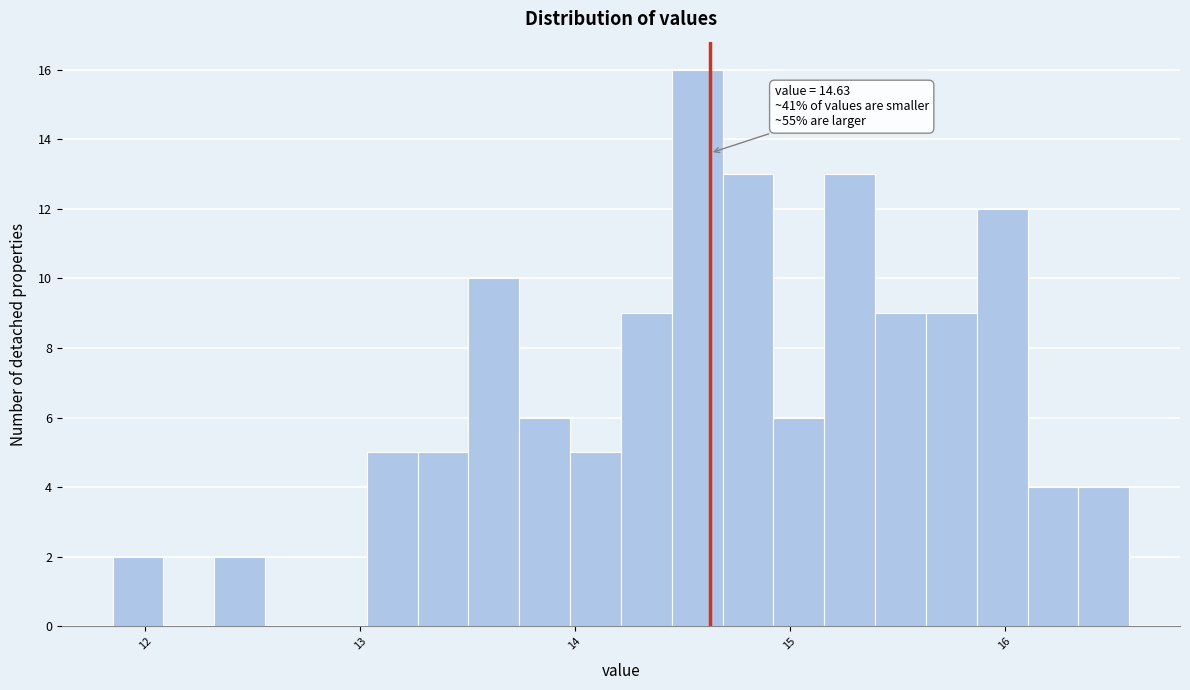

Read against the x-axis, roughly where is the centre of the tallest bar?

14.6